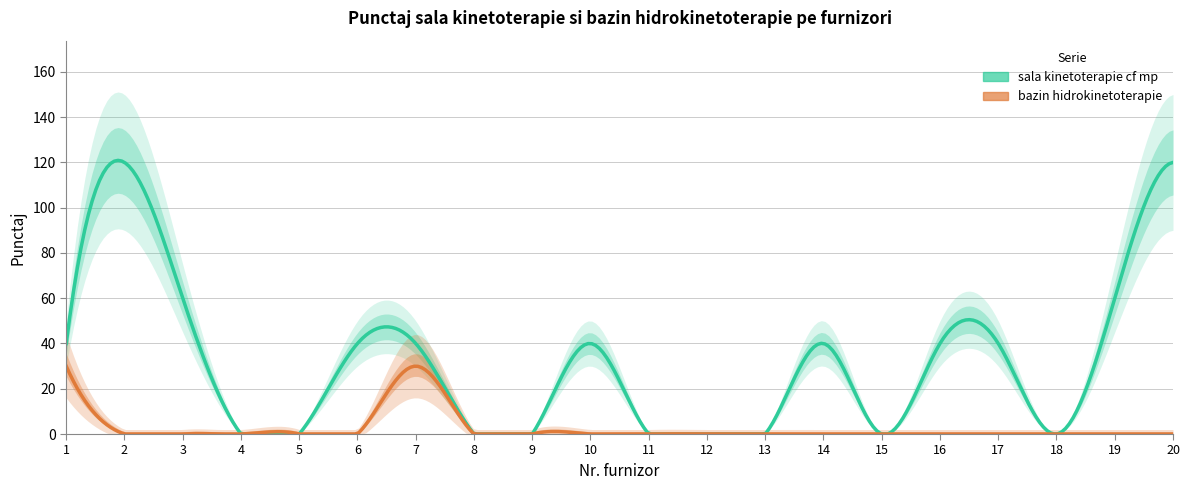

What is the difference between the highest and lowest values at 20?

120